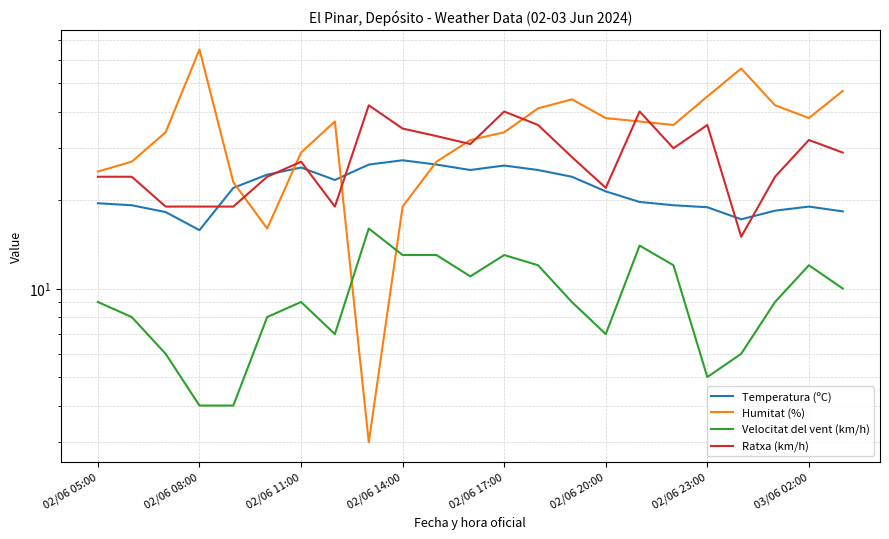

What is the difference between the Temperatura (ºC) values at 9 and 02/06 17:00?

5.3